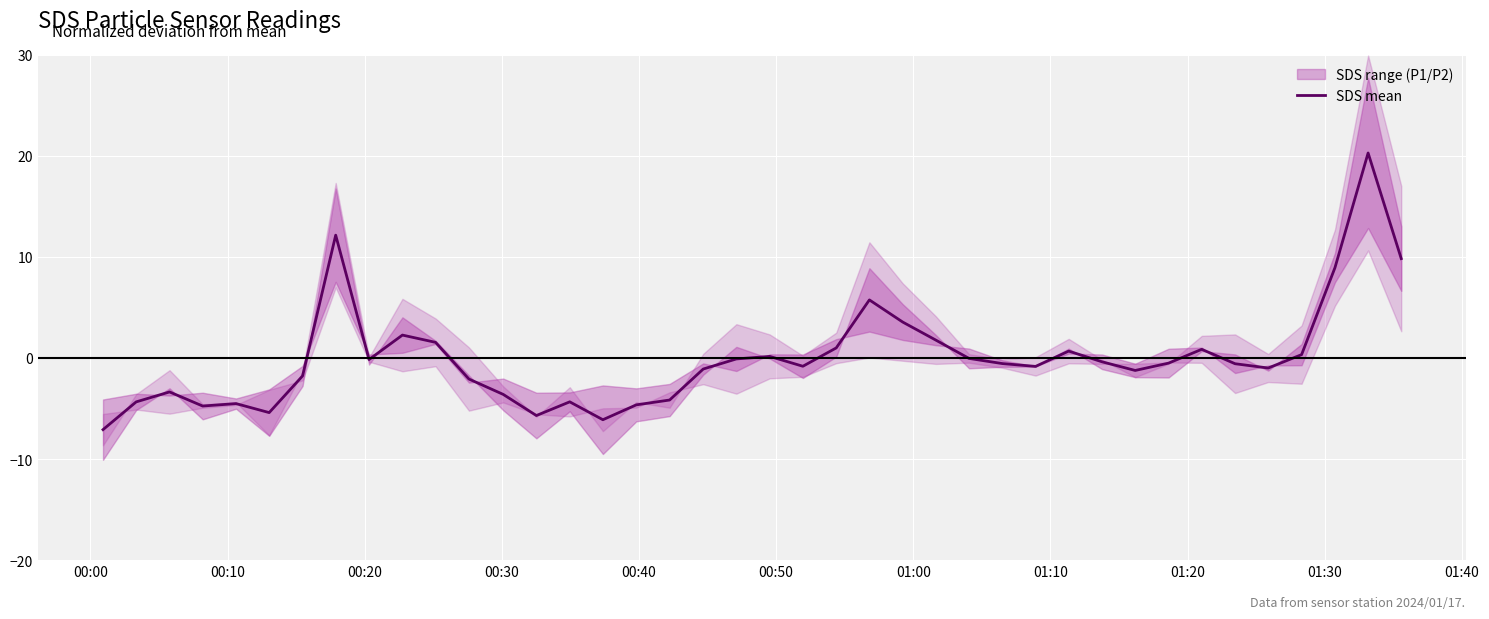

What is the difference between the maximum and second lowest values?

26.4